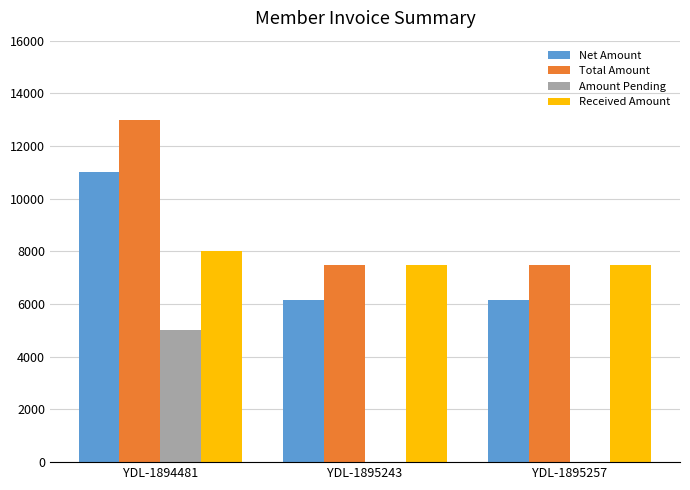

How many Received Amount values are between 7500 and 8000?

3